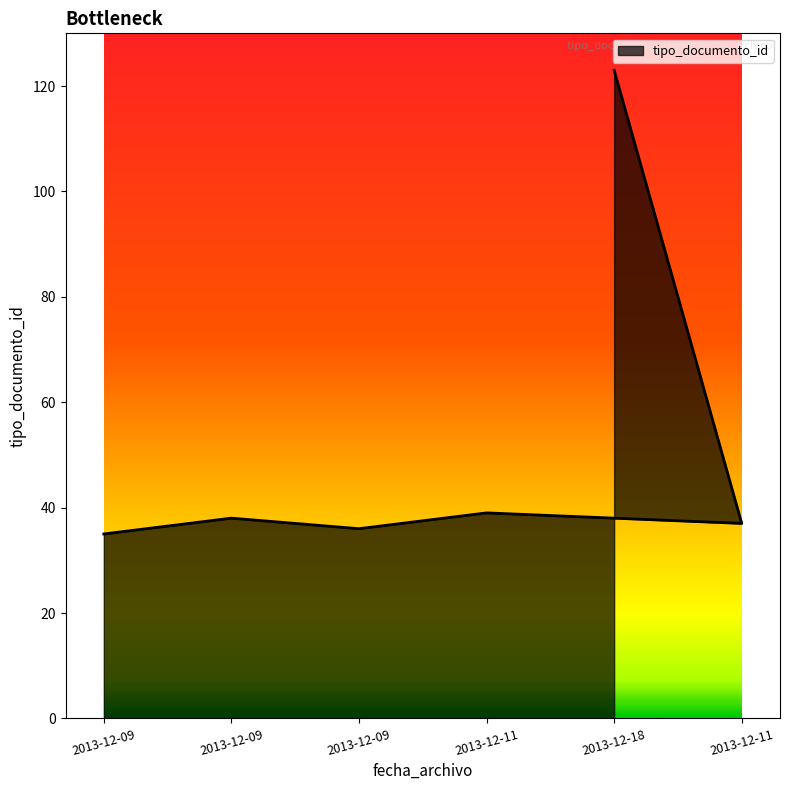

Which has a higher value, 2013-12-09 or 2013-12-11?

2013-12-11